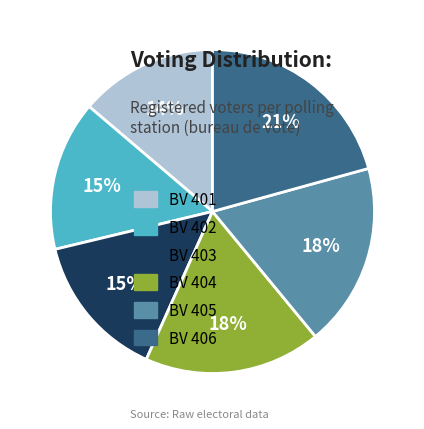

The BV 403 slice represents 2% of the pie. True or false?

False